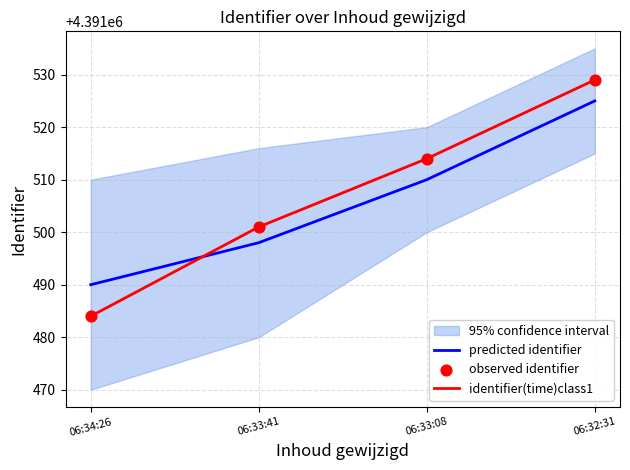

Which series has the largest total across all categories?

identifier(time)class1